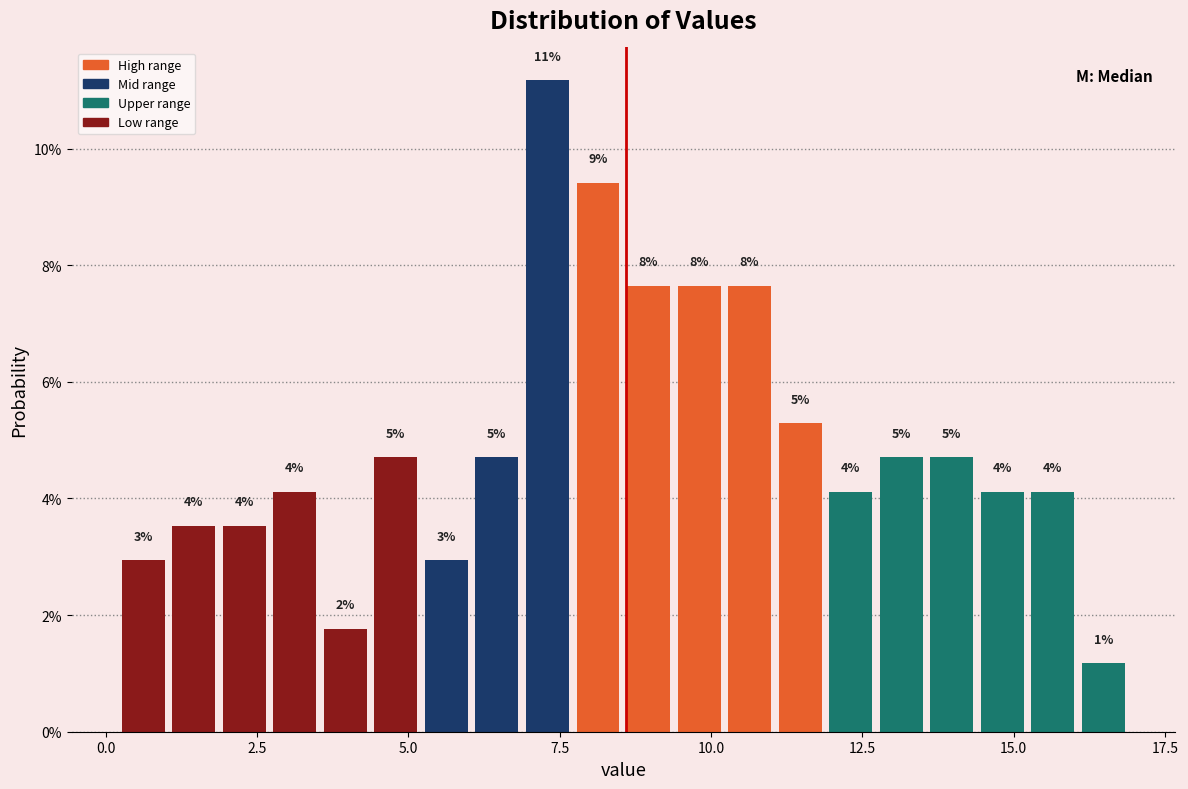

Read against the x-axis, roughly where is the centre of the tallest bar?

7.5